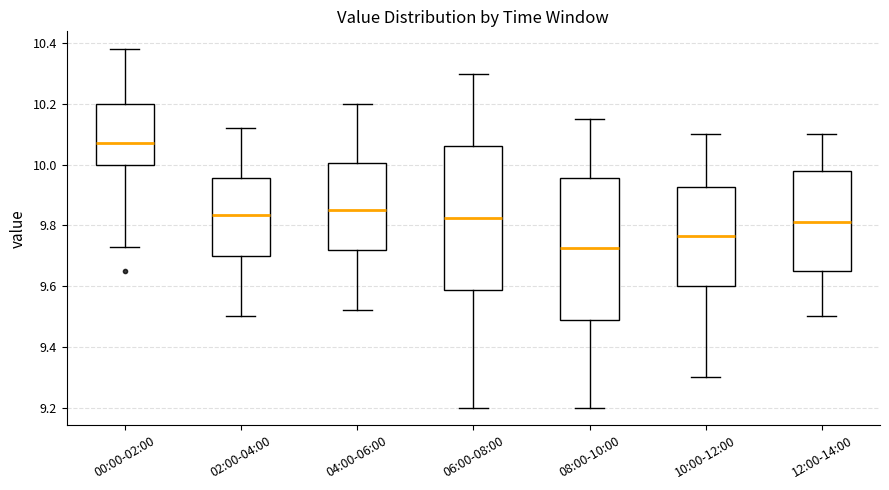

Where does the upper whisker of the box for 12:00-14:00 end on the y-axis? The values are not printed on the chart, so give them approximately, as read against the axis.

10.10